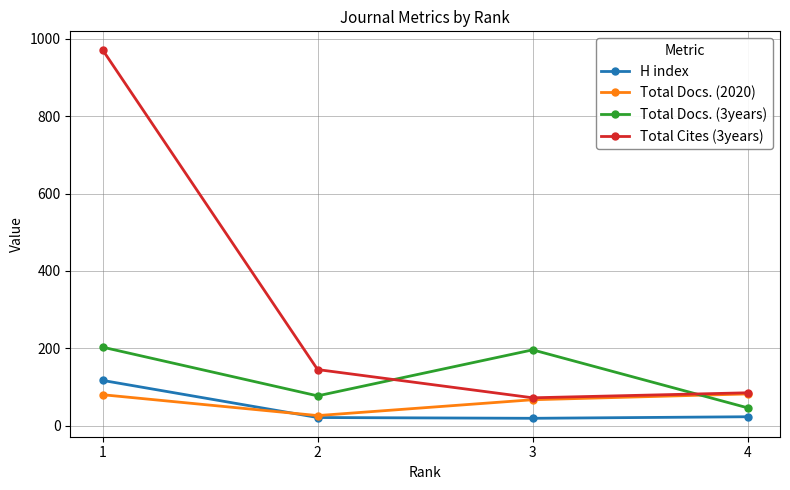

In Total Docs. (2020), how many points are lower than both neighbors (excluding endpoints)?

1